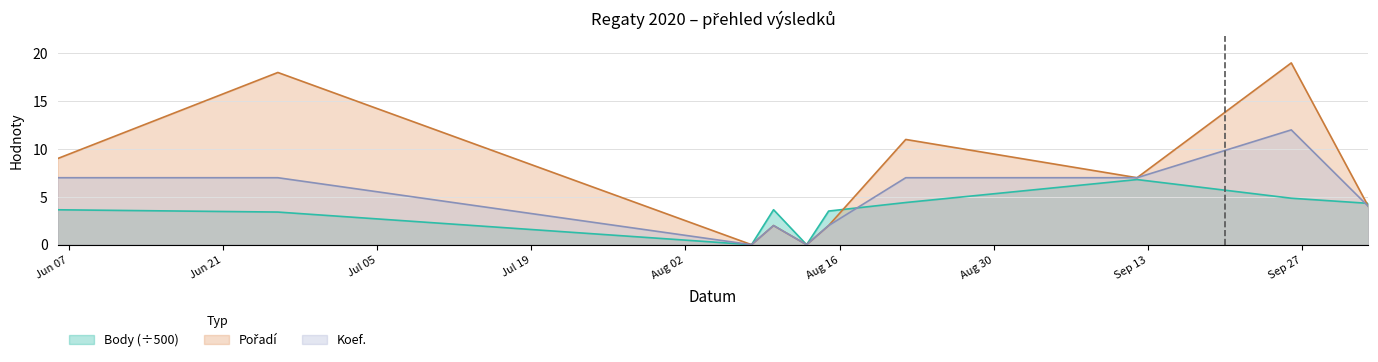

How many lines are shown in the chart?

3